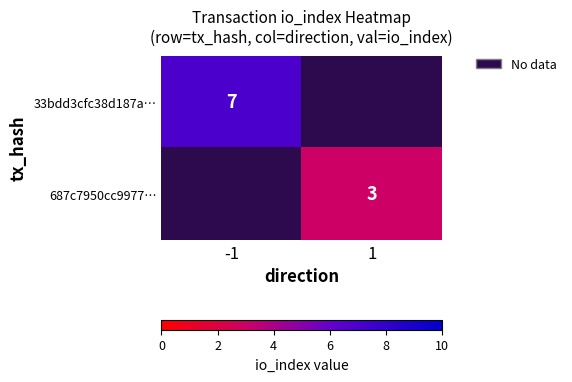

Is it true that 33bdd3cfc38d187a… equals 7 at -1?

True